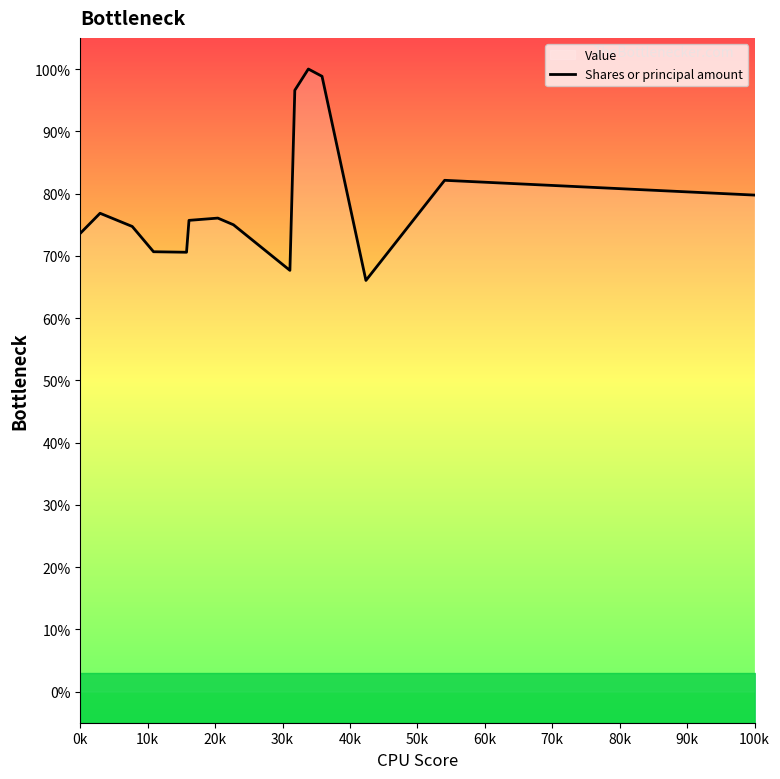

Count the number of data series in this chart.

1